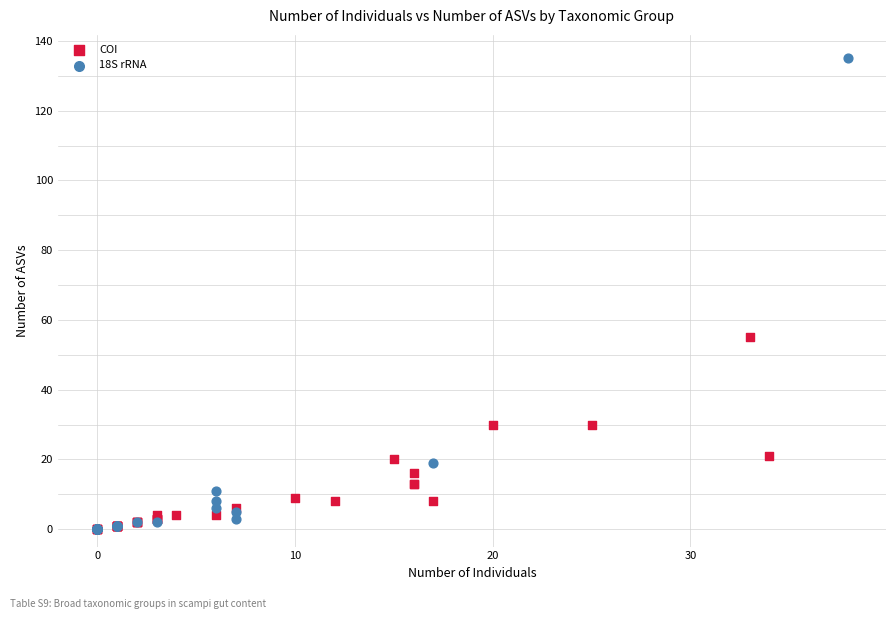

Which series has the widest spread of Y values?

18S rRNA